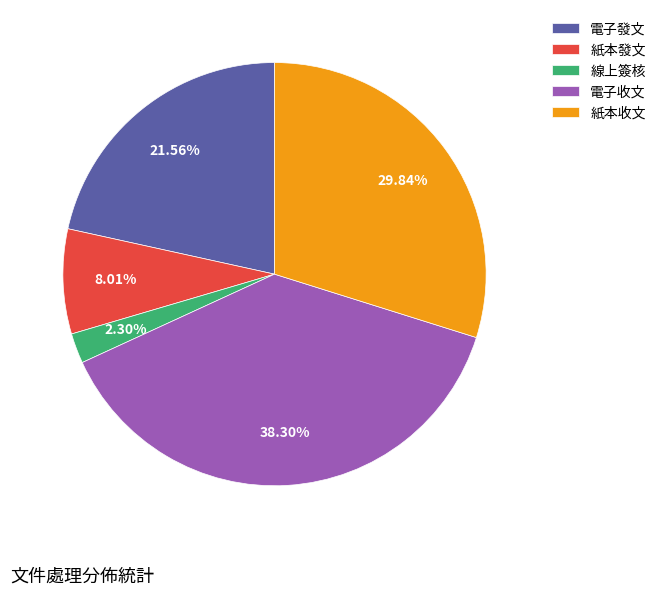

Is the sum of 線上簽核 and 紙本發文 greater than half?

No